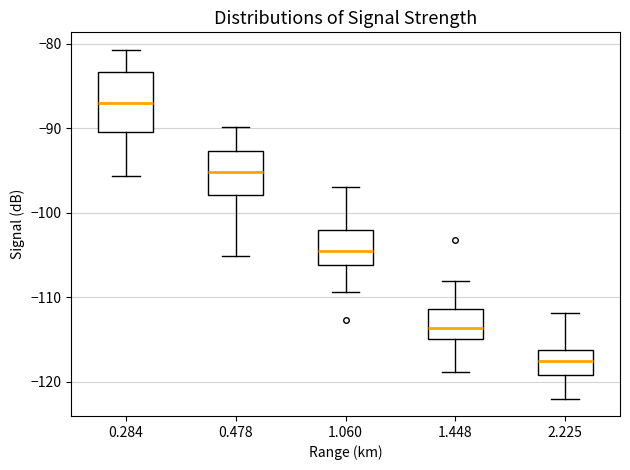

Where does the lower whisker of the box at x = 1.448 end on the y-axis? The values are not printed on the chart, so give them approximately, as read against the axis.

-119